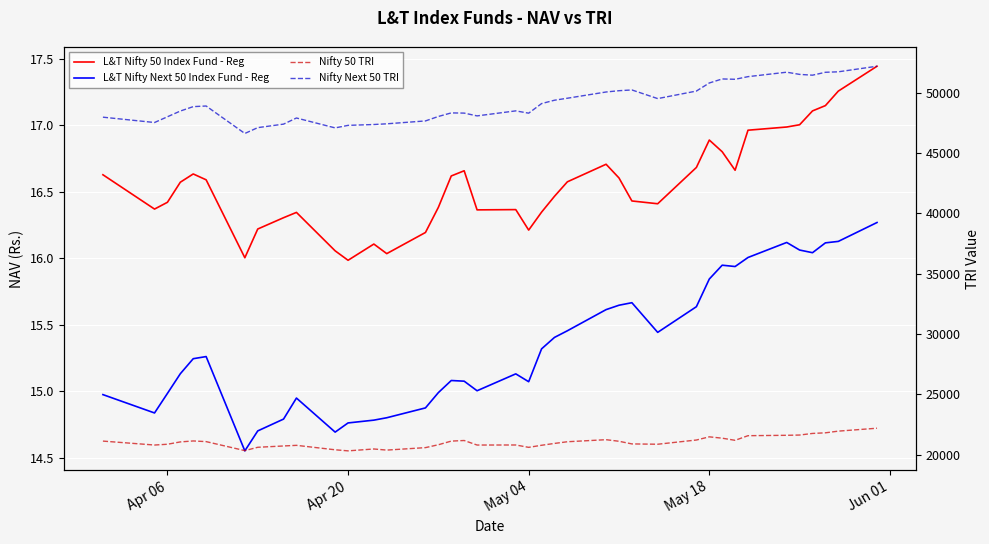

At May 18, list the series in order from smallest to largest.

L&T Nifty Next 50 Index Fund - Reg, L&T Nifty 50 Index Fund - Reg, Nifty 50 TRI, Nifty Next 50 TRI